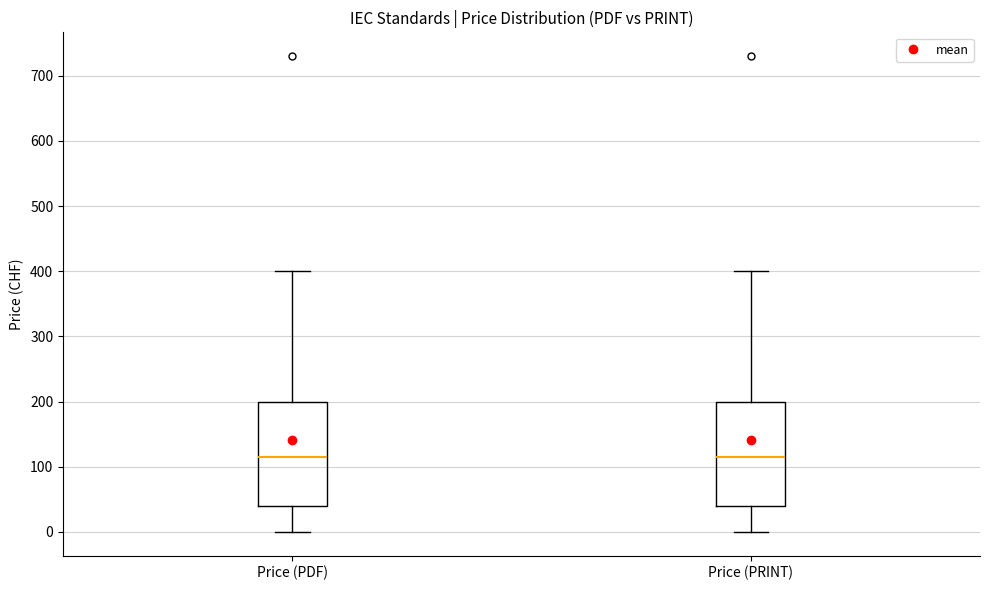

Reading left to right, transcribe this box plot: for each box, give where its median line is, the range the box spans, and where its two whiskers end, as read against the y-axis. The values are not printed on the chart, so give them approximately, as read against the axis.

Price (PDF): median 120, box 40 to 200, whiskers 0 to 400
Price (PRINT): median 120, box 40 to 200, whiskers 0 to 400